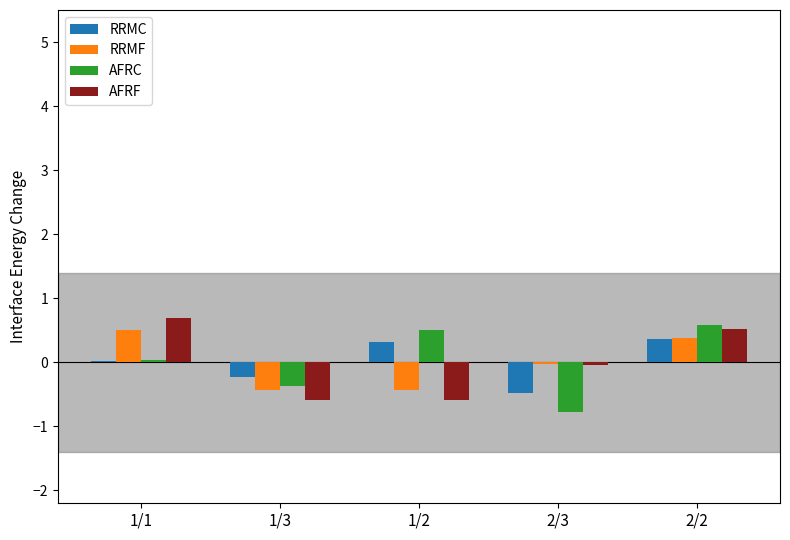

What is the greatest value displayed?

0.7